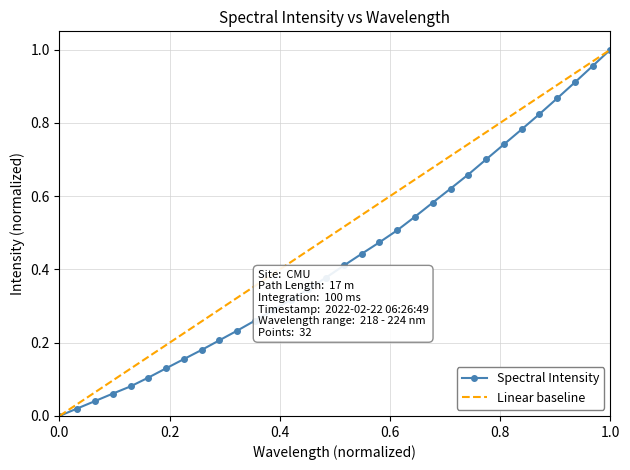

What is the change in value from 218.2508 to 222.0721?

+0.6